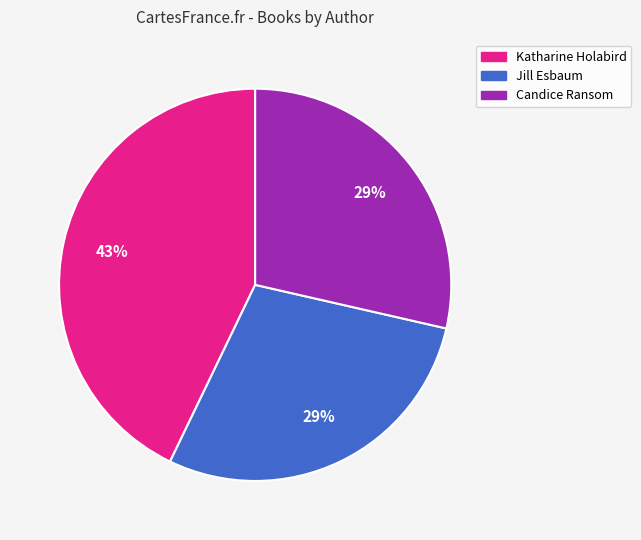

Does any single category account for the majority?

No